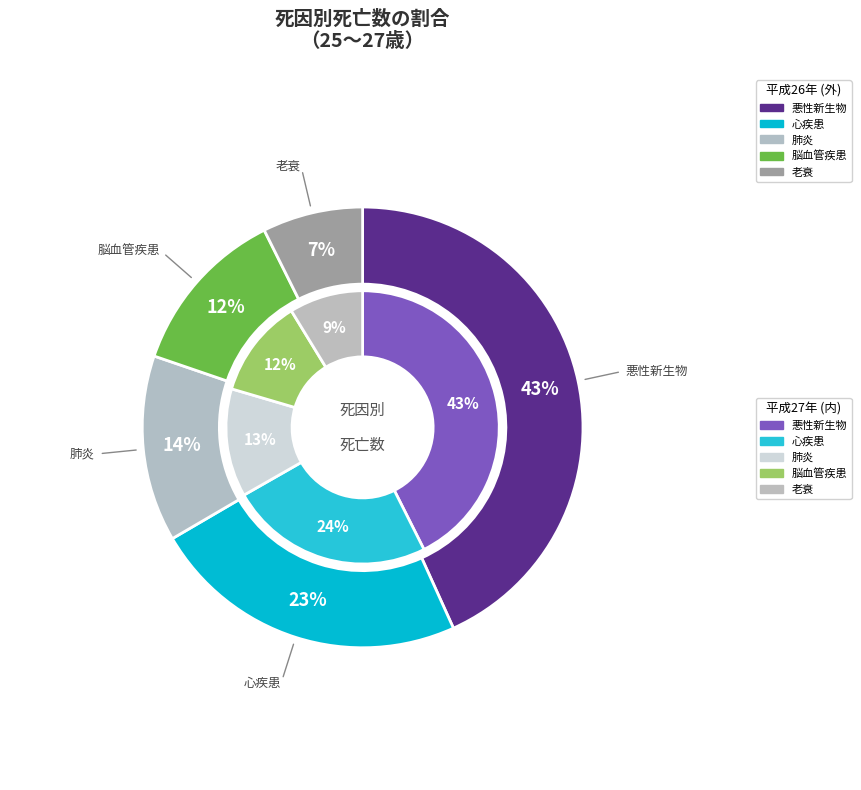

Rank the categories by outer value from highest to lowest.

悪性新生物, 心疾患, 肺炎, 脳血管疾患, 老衰